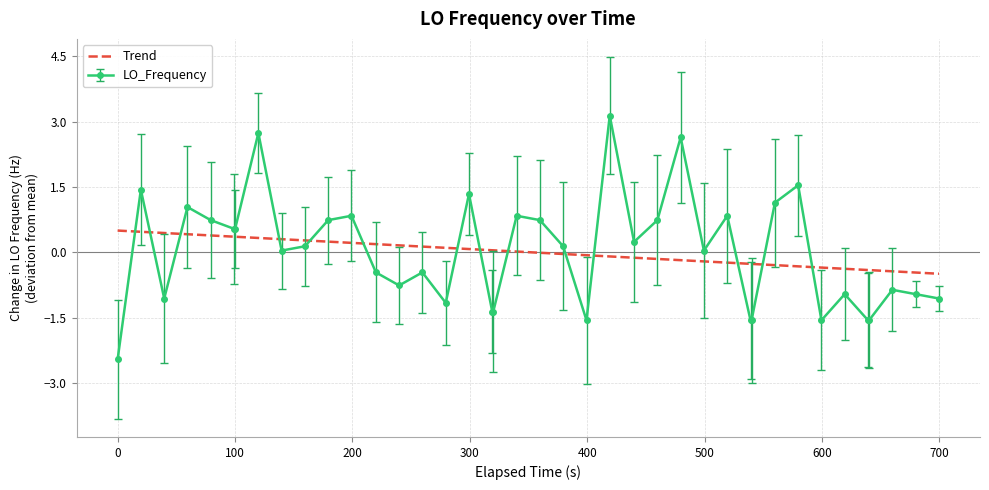

The chart shows a value of 0.4 at 19. True or false?

False